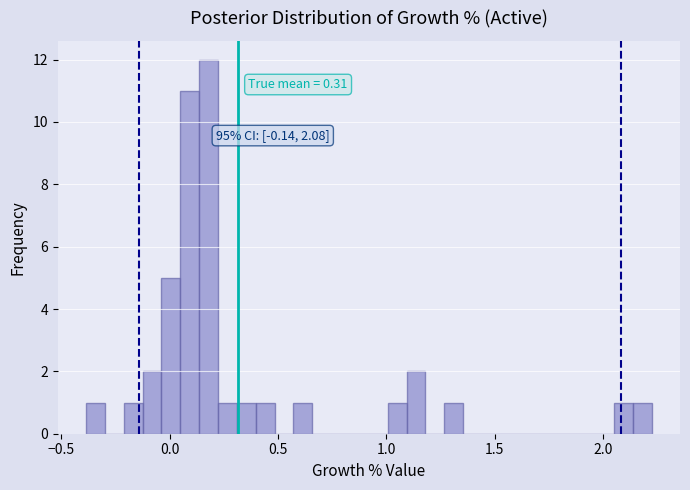

Read against the x-axis, roughly where is the centre of the tallest bar?

0.20